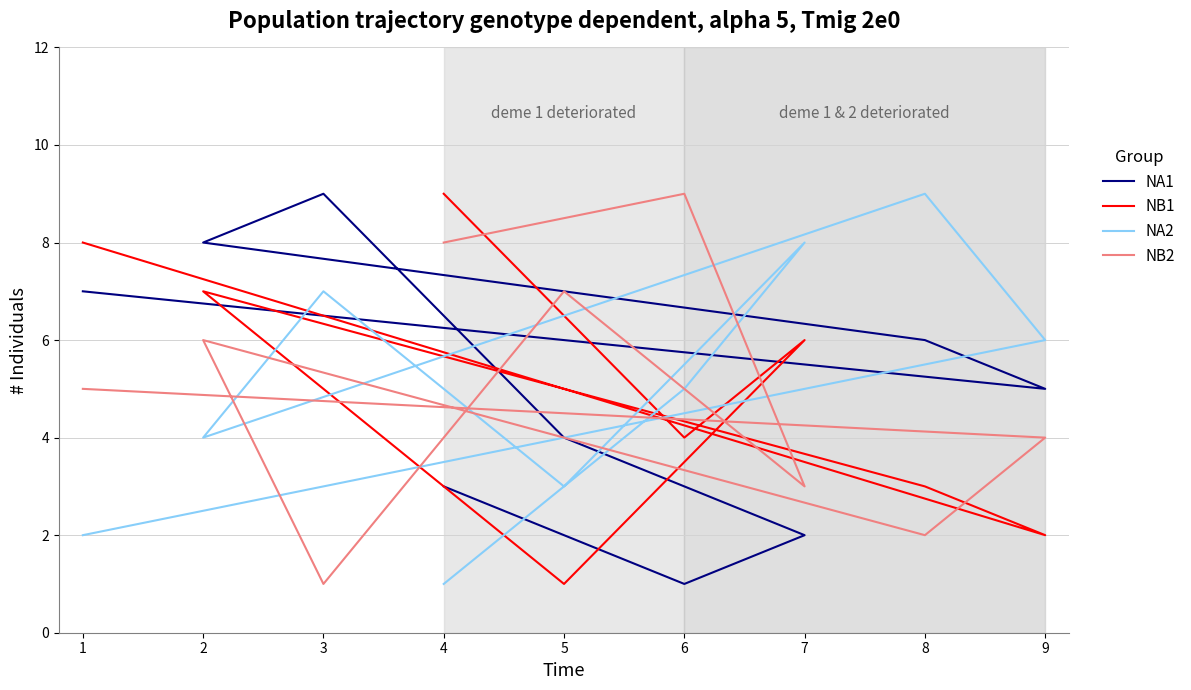

True or false: NA2 has a value of 10 at 9.

False